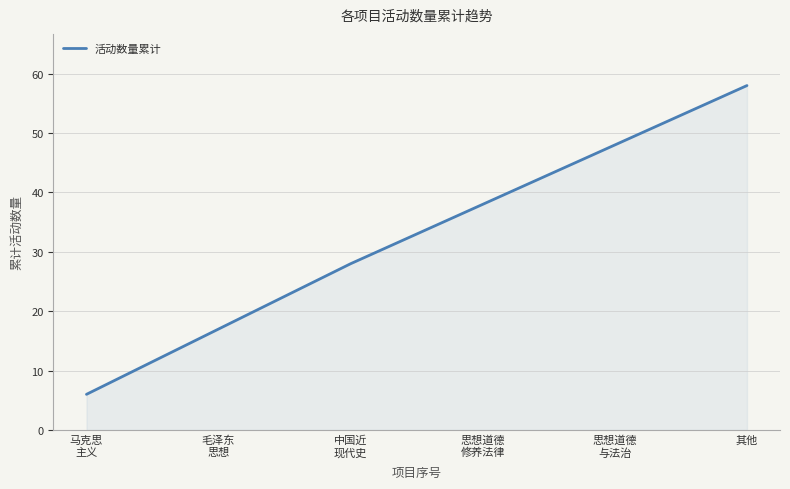

True or false: the data shows 48 at 思想道德
与法治.

True